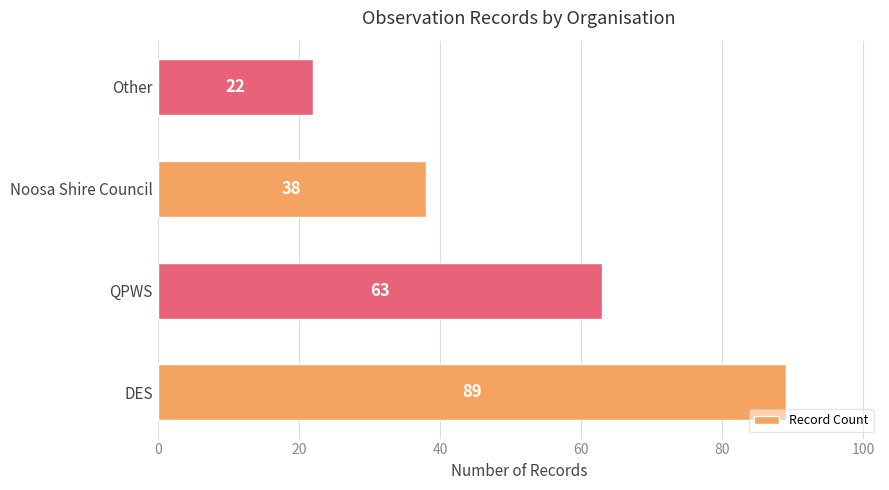

List the labels in order of value, smallest first.

Other, Noosa Shire Council, QPWS, DES